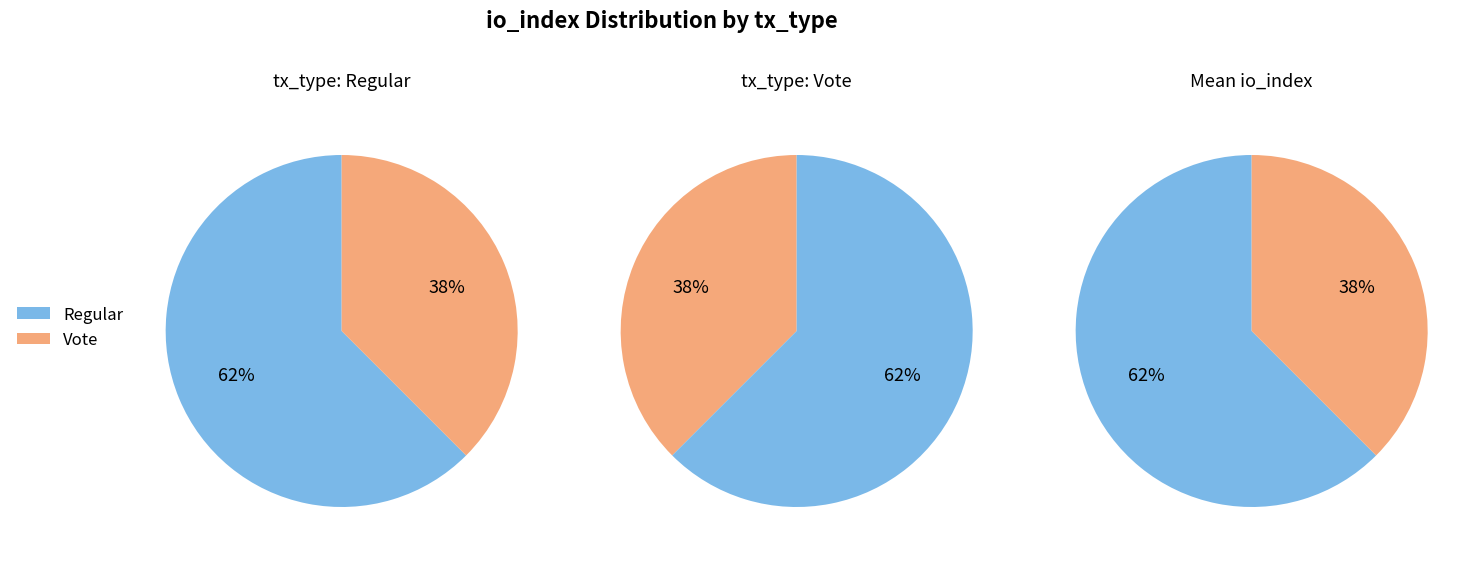

How many slices are in this pie chart?

2